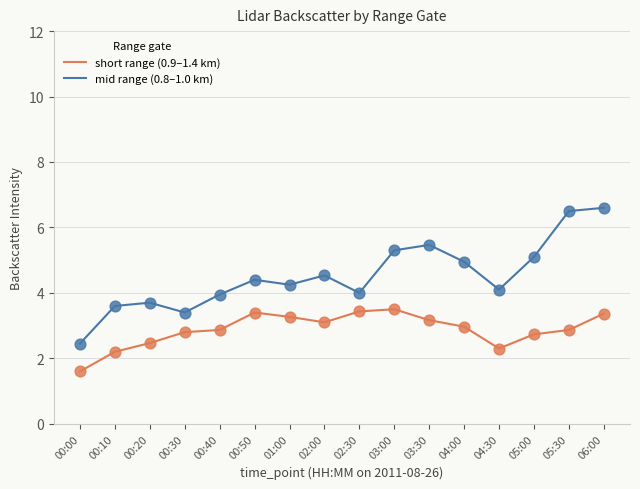

At how many categories does at least one series exceed 5?

5